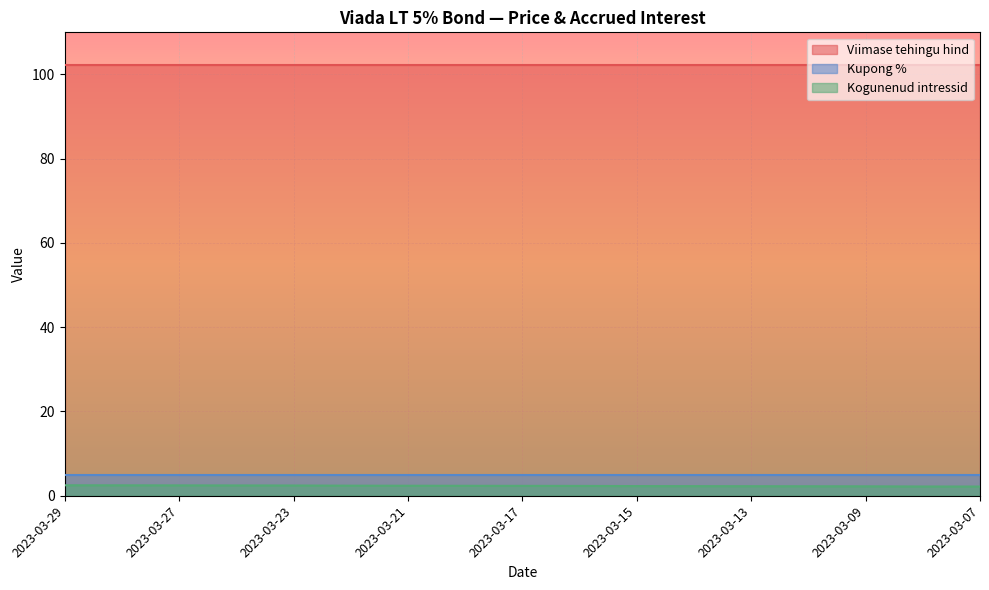

Between 2023-03-27 and 2023-03-09, which series saw the biggest shift?

Kogunenud intressid